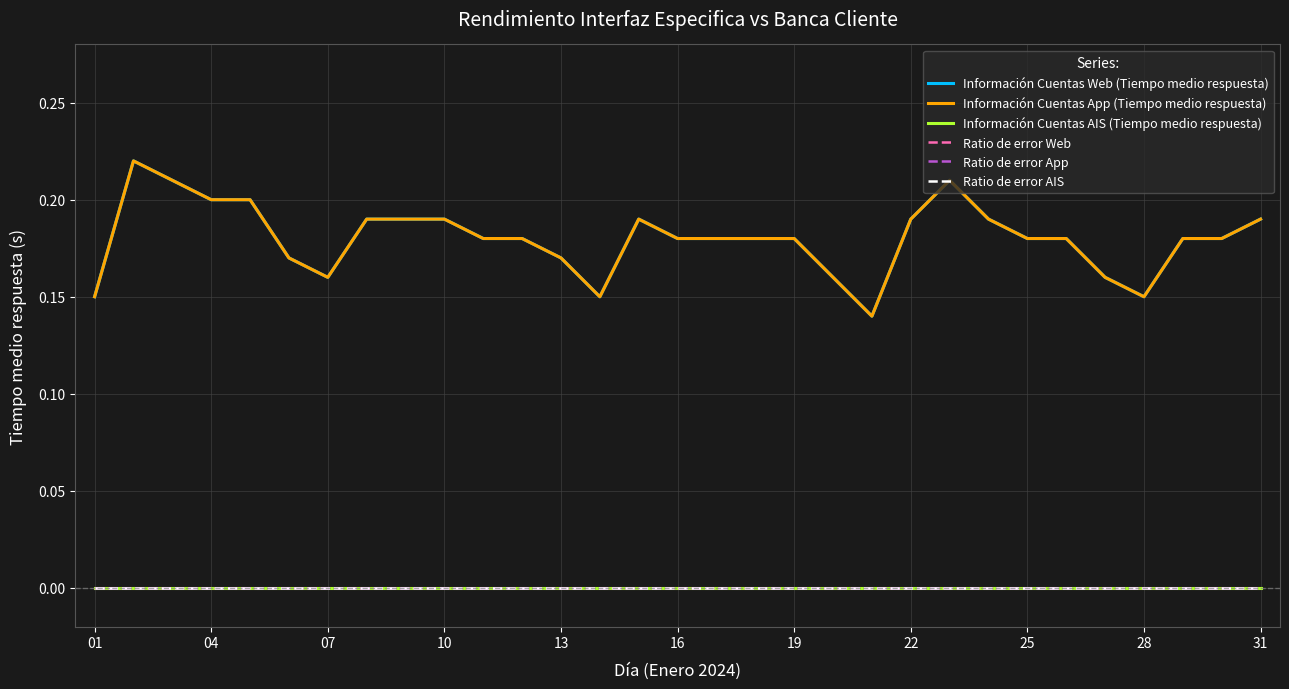

Is this an area chart (filled region under the line)?

No